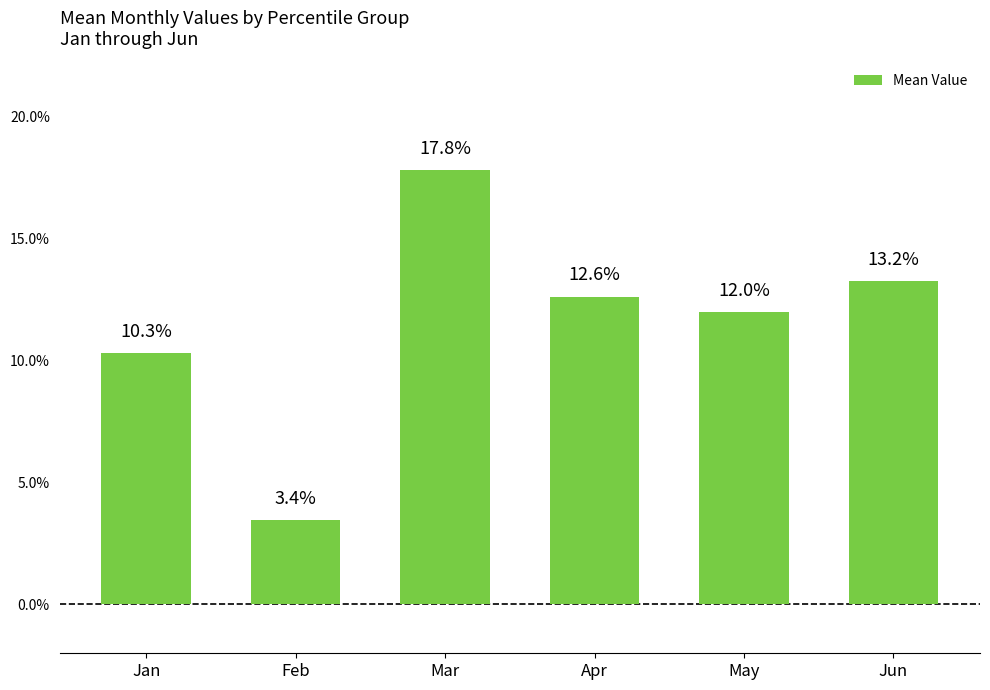

Rank the categories by value from lowest to highest.

Feb, Jan, May, Apr, Jun, Mar